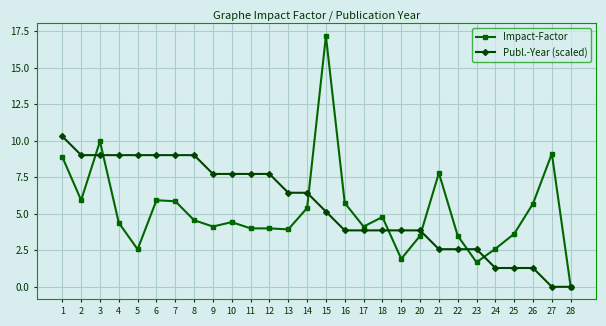

Which series has the widest spread of values?

Impact-Factor